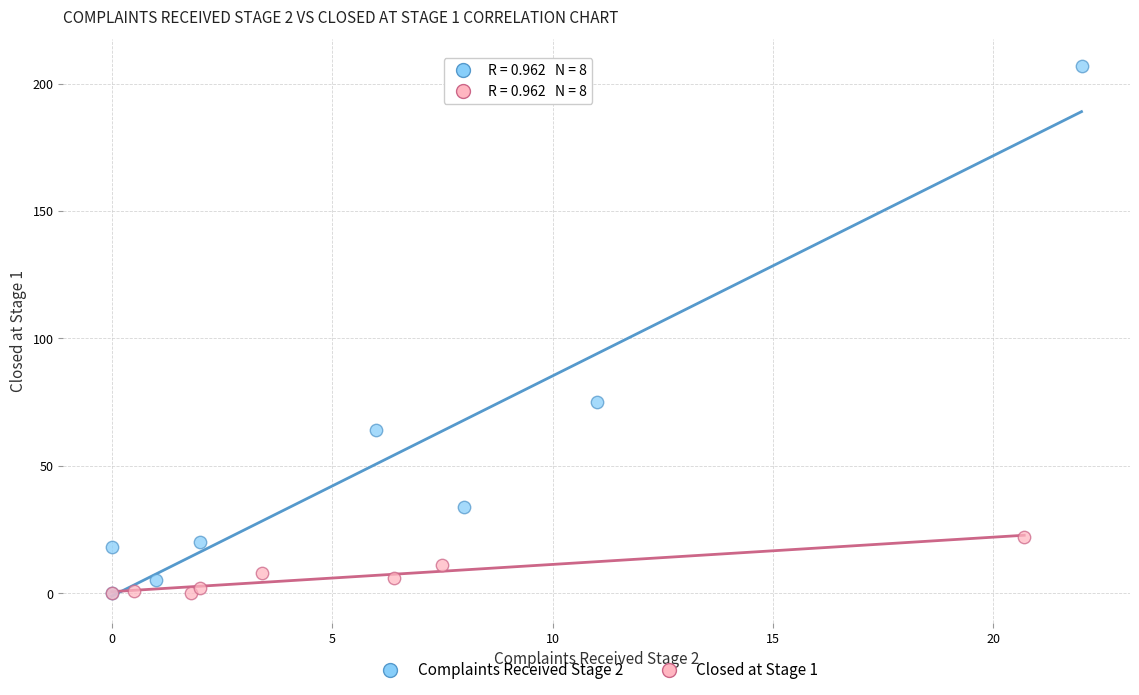

Which series has the largest Y range (max minus min)?

Complaints Received Stage 2